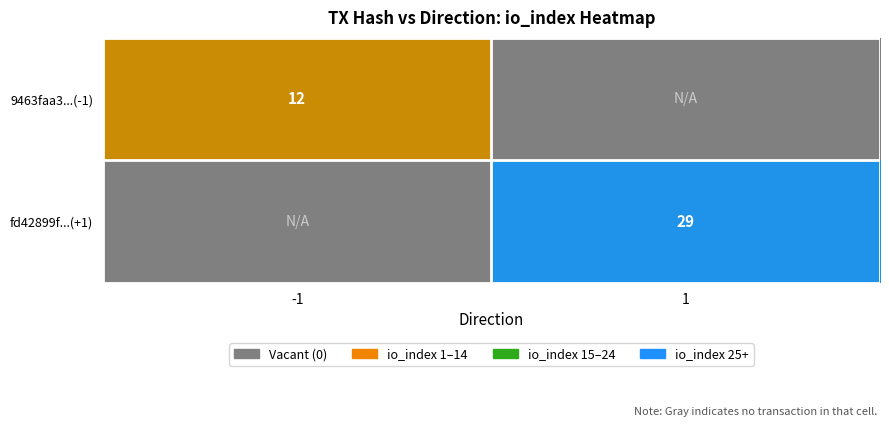

Is it true that 9463faa3...(-1) equals 7 at -1?

False